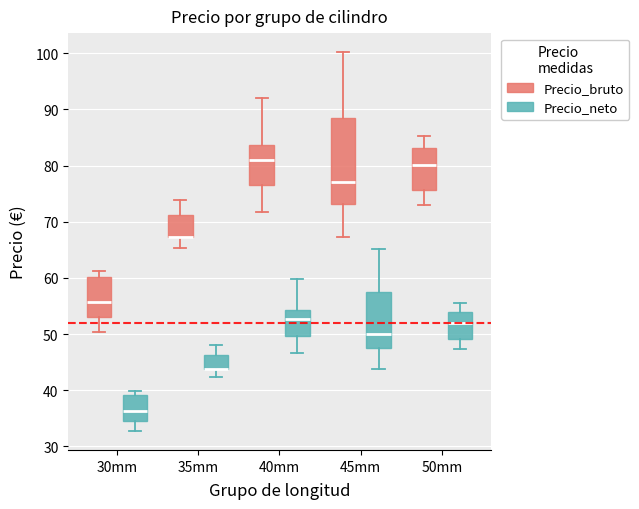

Reading left to right, transcribe this box plot: for each box, give where its median line is, the range the box spans, and where its two whiskers end, as read against the y-axis. The values are not printed on the chart, so give them approximately, as read against the axis.

30mm (Precio_bruto): median 56, box 53 to 60, whiskers 50 to 61
30mm (Precio_neto): median 36, box 35 to 39, whiskers 33 to 40
35mm (Precio_bruto): median 67 (drawn on the box's lower edge), box 67 to 71, whiskers 65 to 74
35mm (Precio_neto): median 44 (drawn on the box's lower edge), box 44 to 46, whiskers 42 to 48
40mm (Precio_bruto): median 81, box 76 to 84, whiskers 72 to 92
40mm (Precio_neto): median 53, box 50 to 54, whiskers 47 to 60
45mm (Precio_bruto): median 77, box 73 to 89, whiskers 67 to 100
45mm (Precio_neto): median 50, box 48 to 58, whiskers 44 to 65
50mm (Precio_bruto): median 80, box 76 to 83, whiskers 73 to 85
50mm (Precio_neto): median 52, box 49 to 54, whiskers 47 to 55